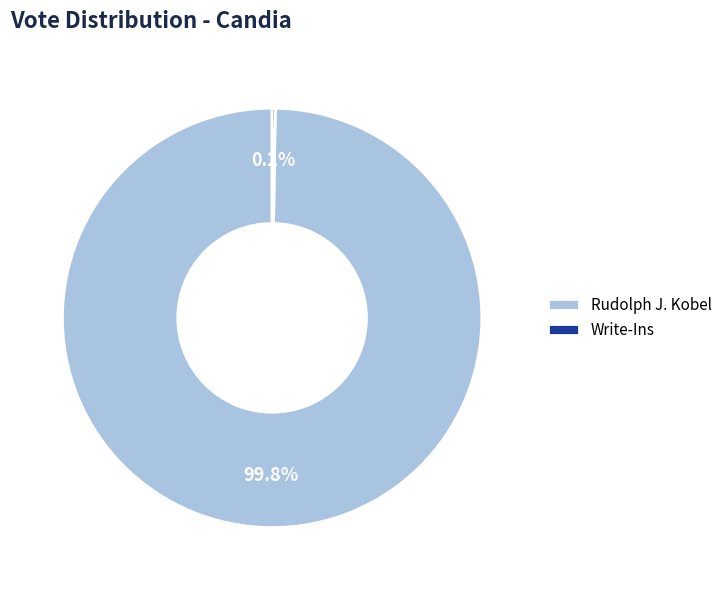

What is the largest slice in the pie chart?

Rudolph J. Kobel